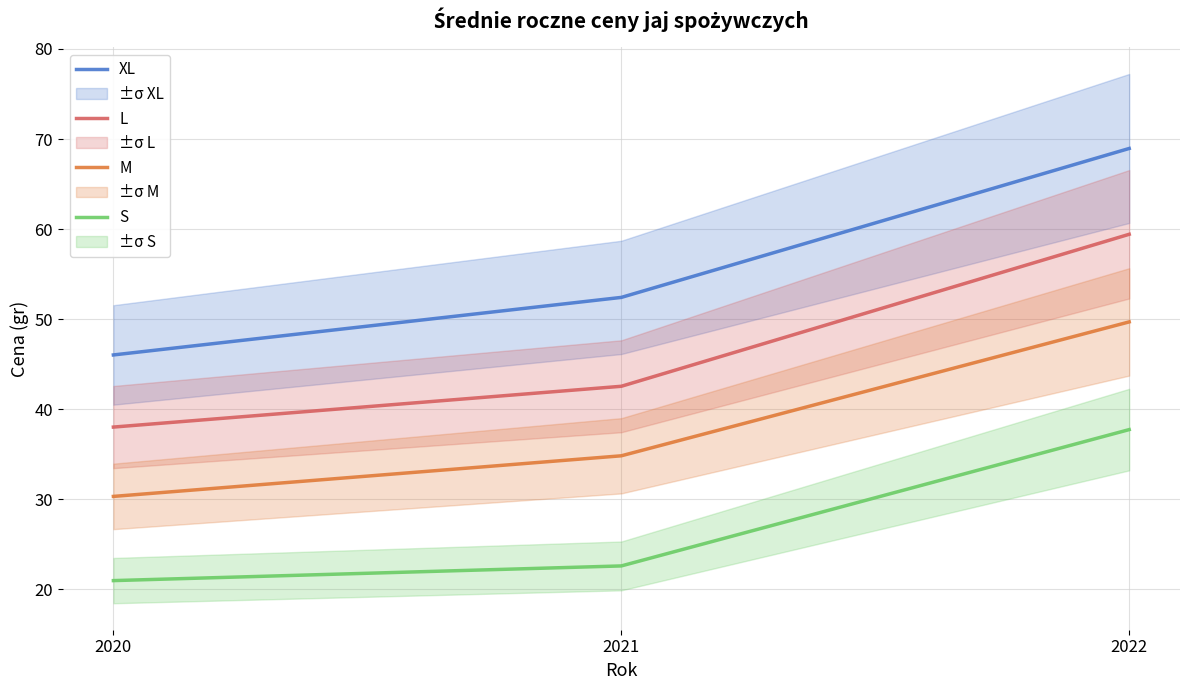

What are all the series names shown in the legend?

XL, L, M, S